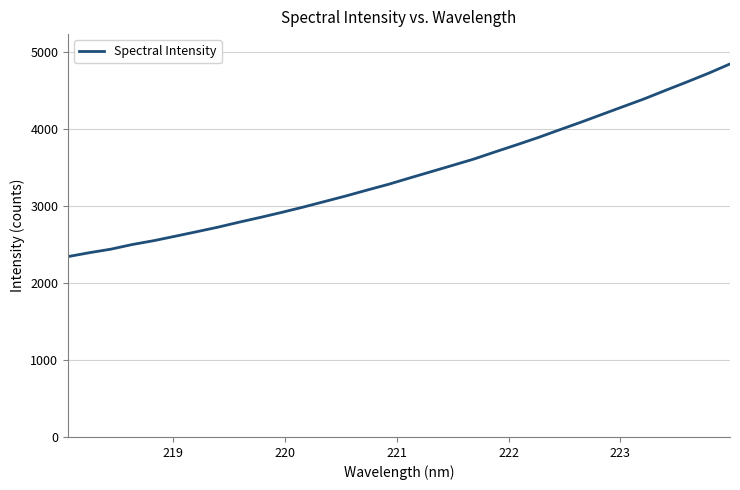

What is the greatest value displayed?

4842.8